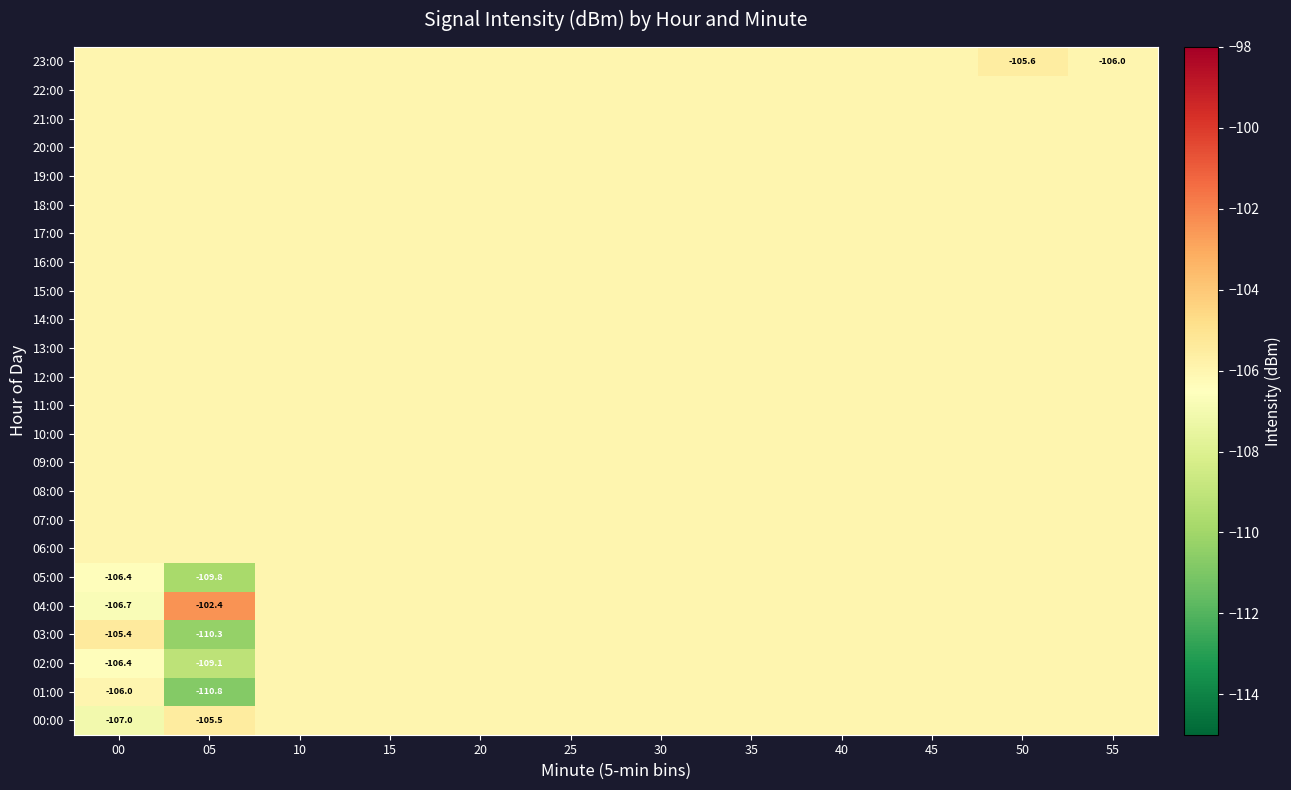

What is the maximum value for 00:00?

-105.5